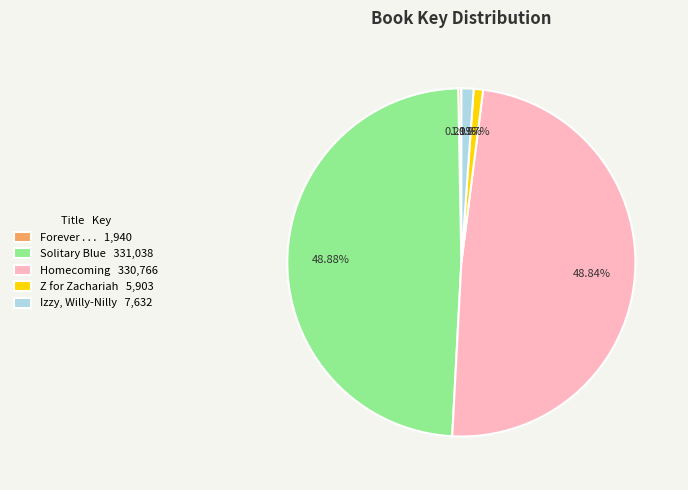

To the nearest percent, what is the combined percentage of Forever . . . and Z for Zachariah?

1%